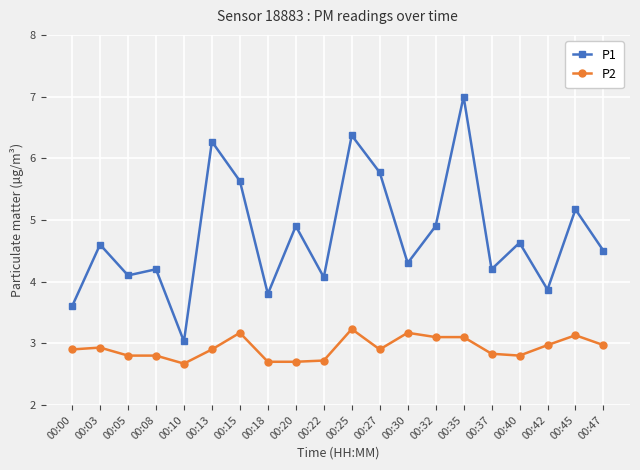

What is the sum of all P1 values?

94.9